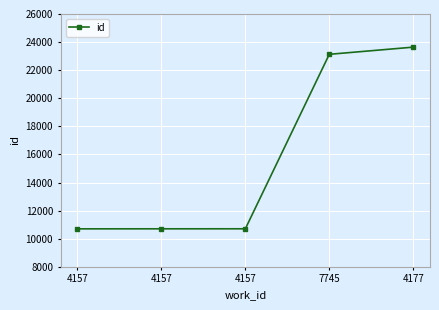

What is the label of the 1st point from the right?

4177